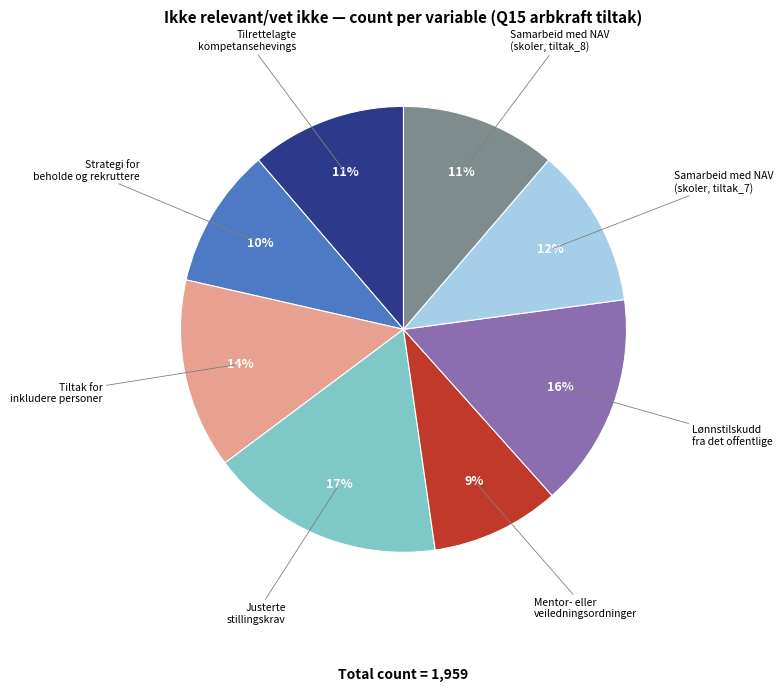

How many slices are in this pie chart?

8